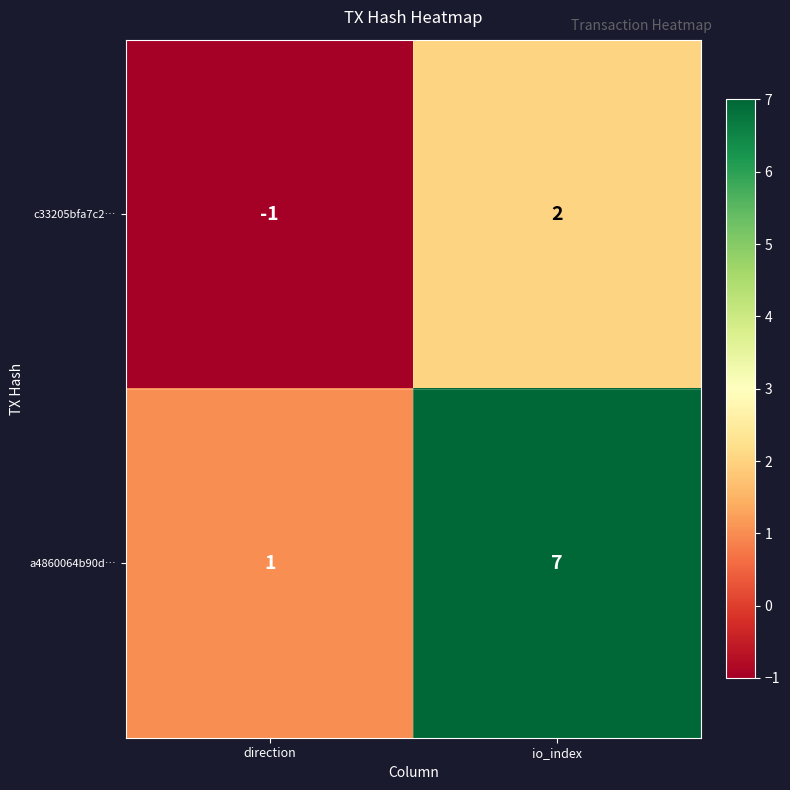

Where is c33205bfa7c2… nearest to the value 0?

direction